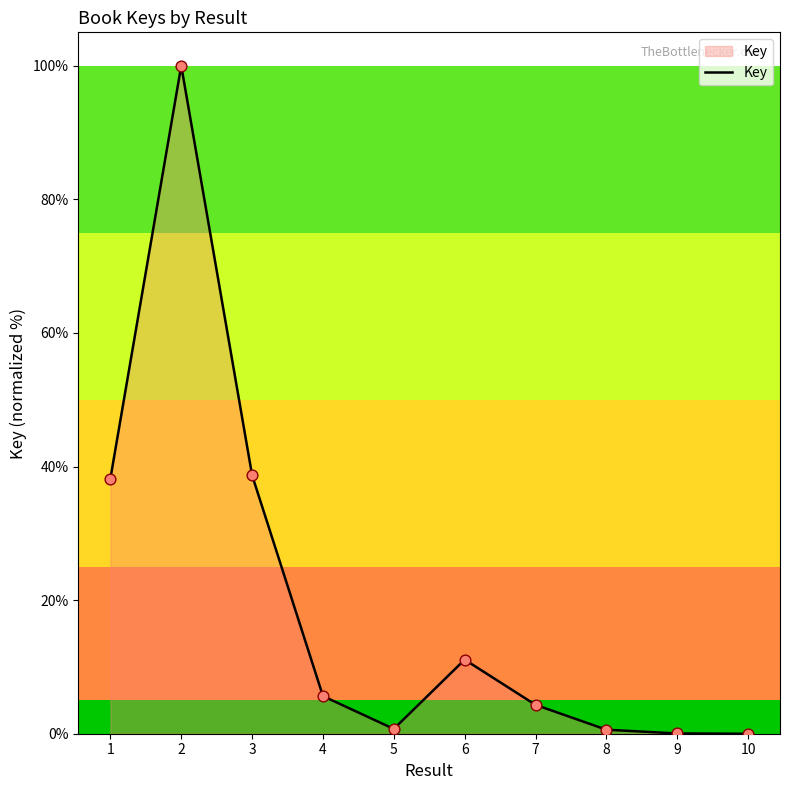

What is the change in value from 3 to 8?

-38.1